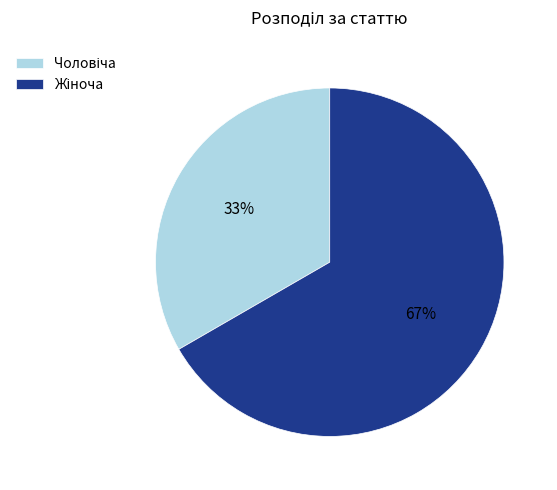

To the nearest percent, what is the average slice percentage?

50%